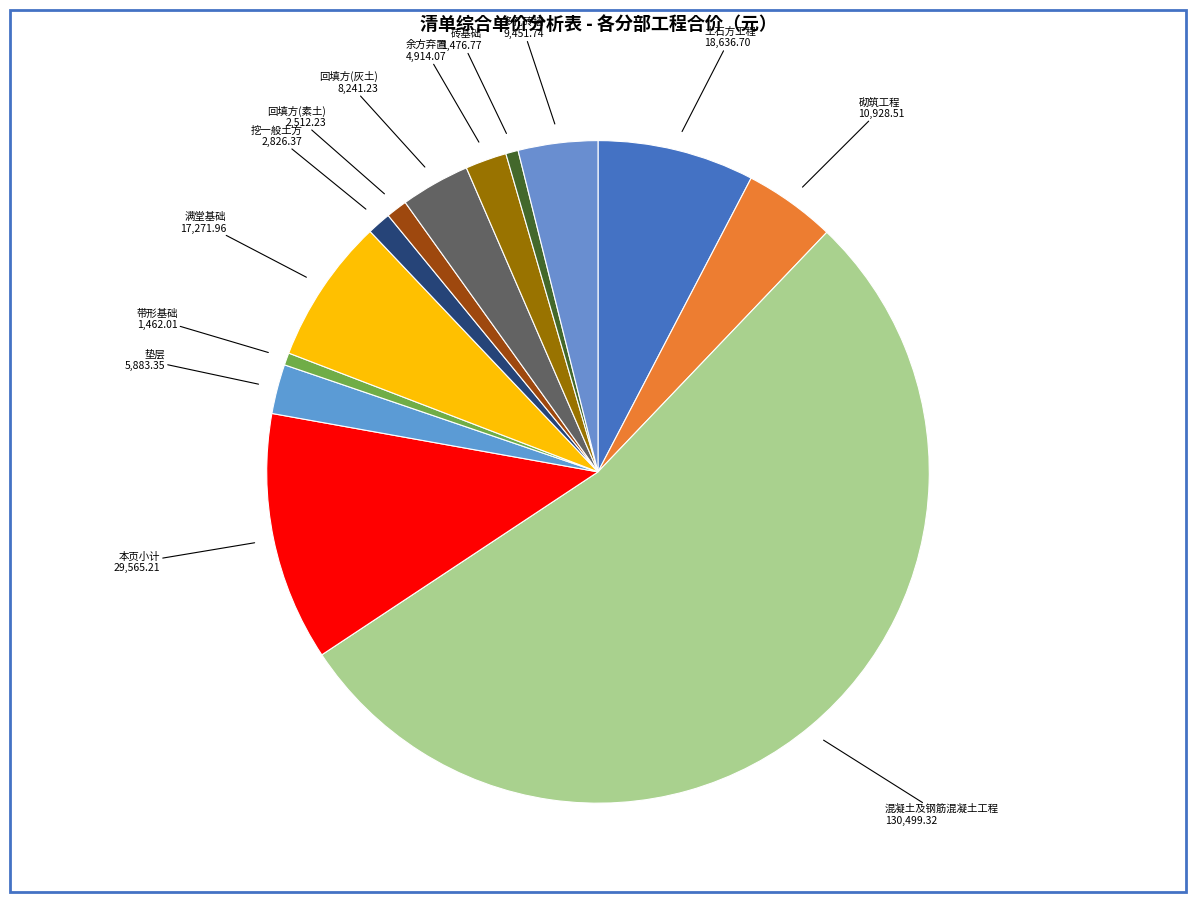

Count the number of slices in the pie.

13